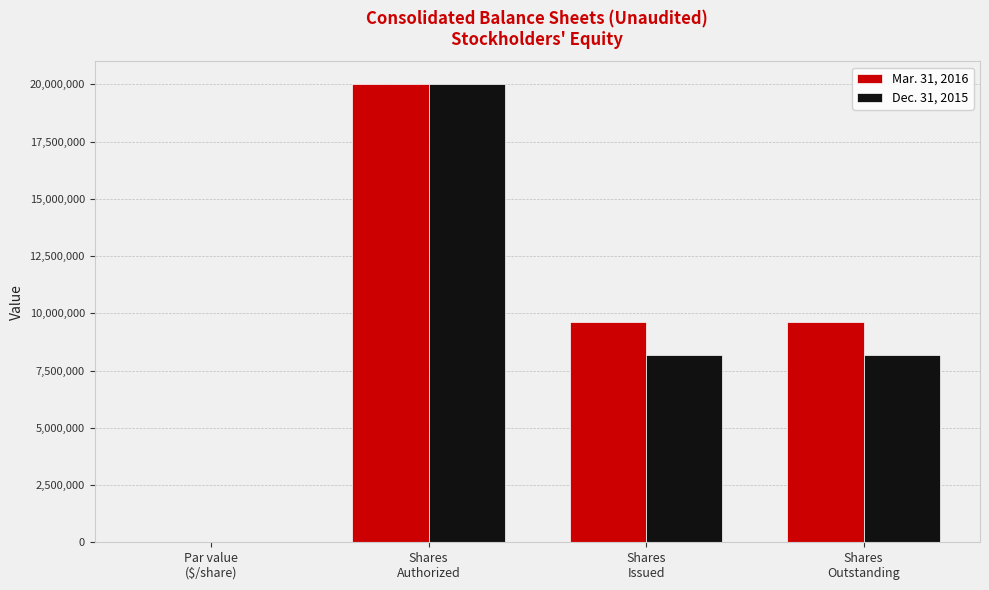

Does the chart contain stacked bars?

No